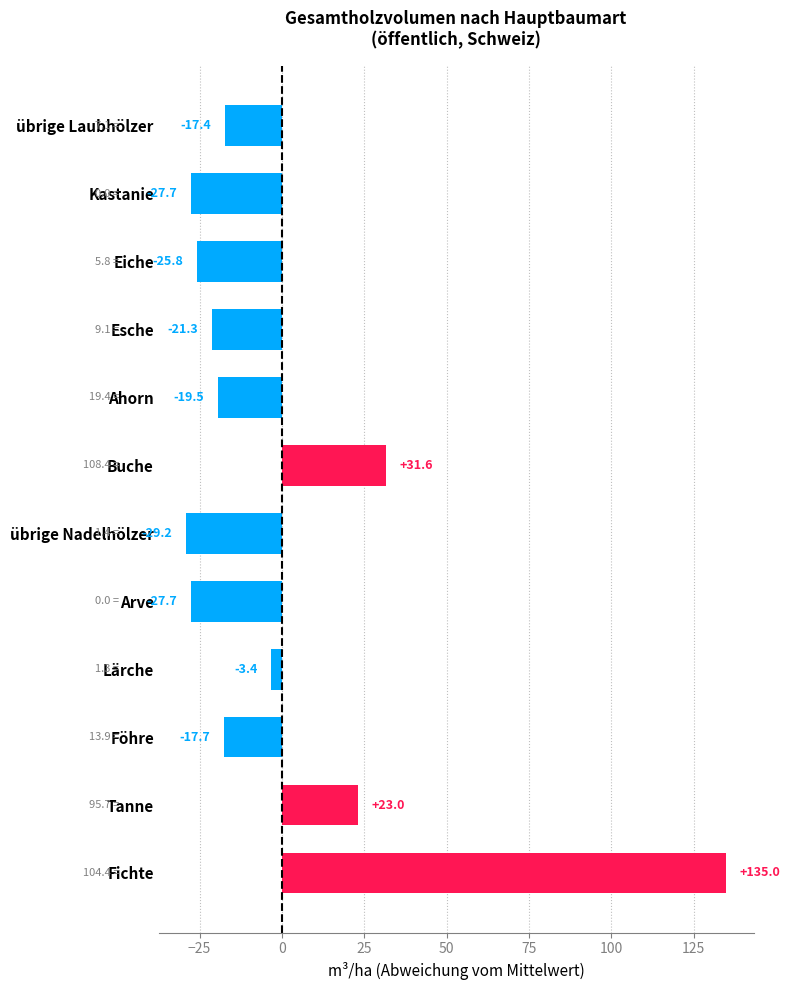

True or false: the data shows -19.5 at Ahorn.

True